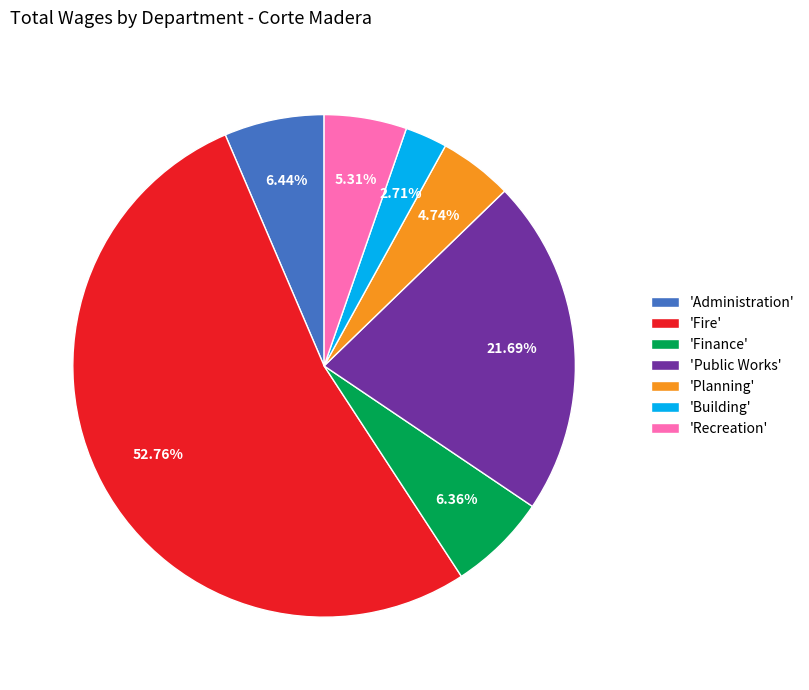

Does any single category account for the majority?

Yes